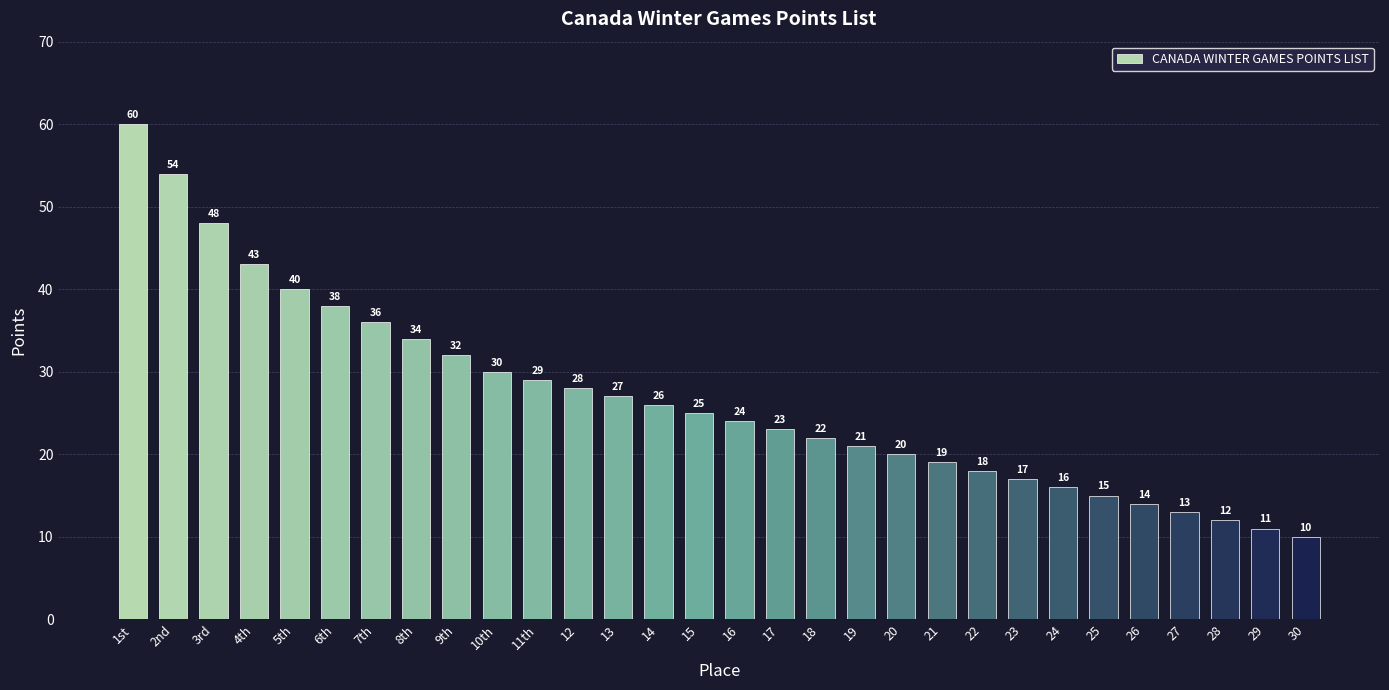

At which label does the data first exceed 25?

1st